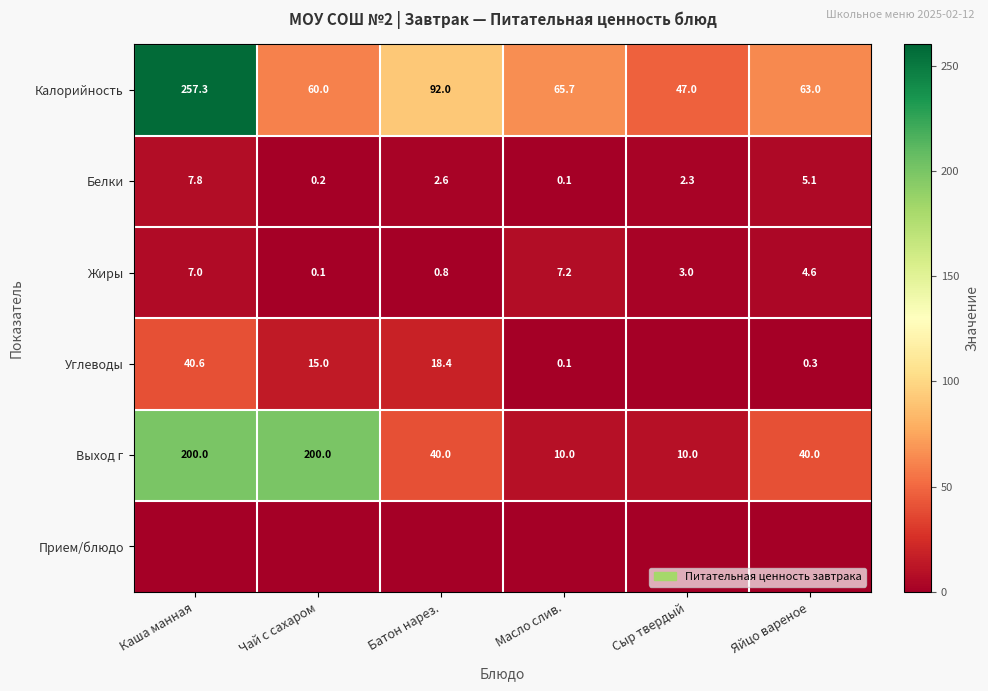

What is the spread (max minus min) of values at Сыр твердый?

47.0